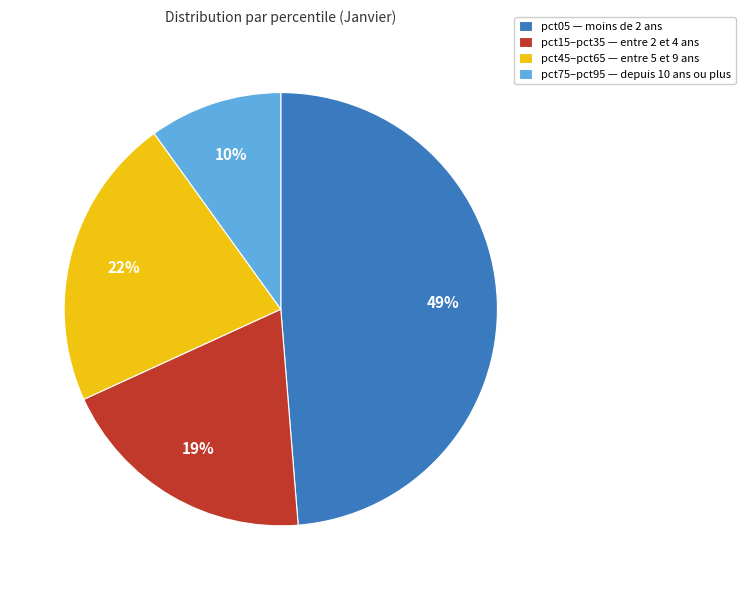

Does any single category account for the majority?

No